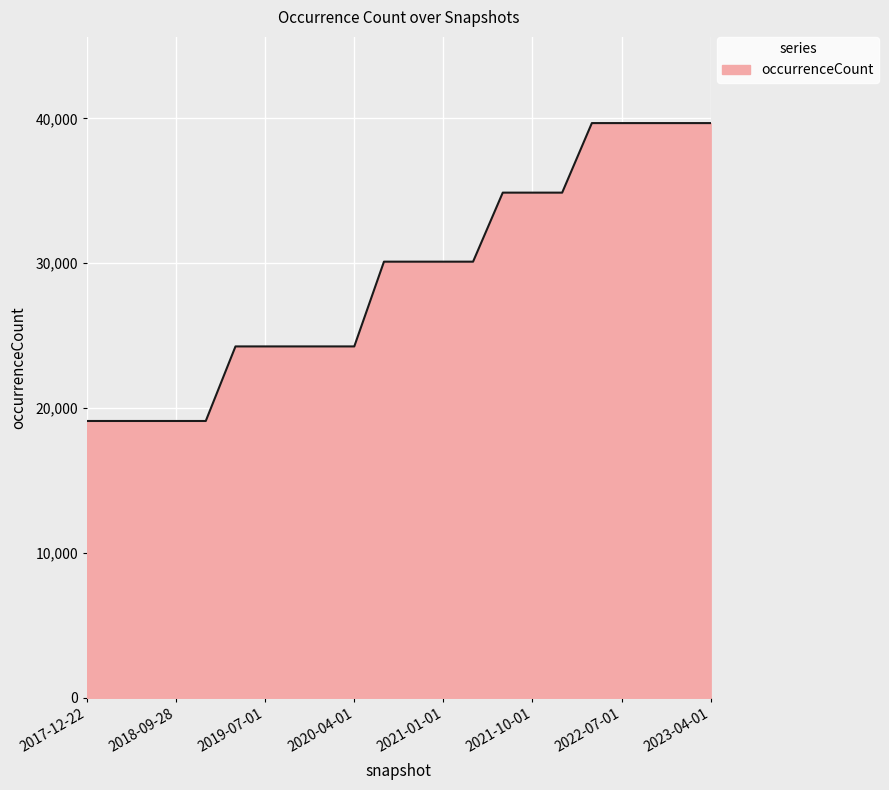

What is the minimum value shown in the chart?

19110